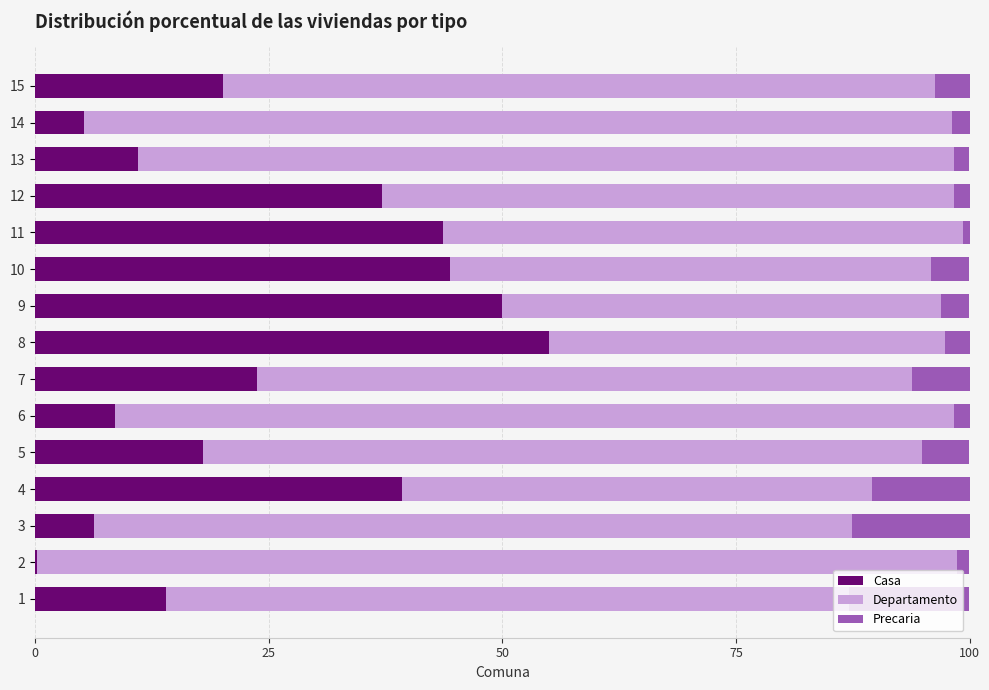

What is the highest value of the Casa series?

55.0